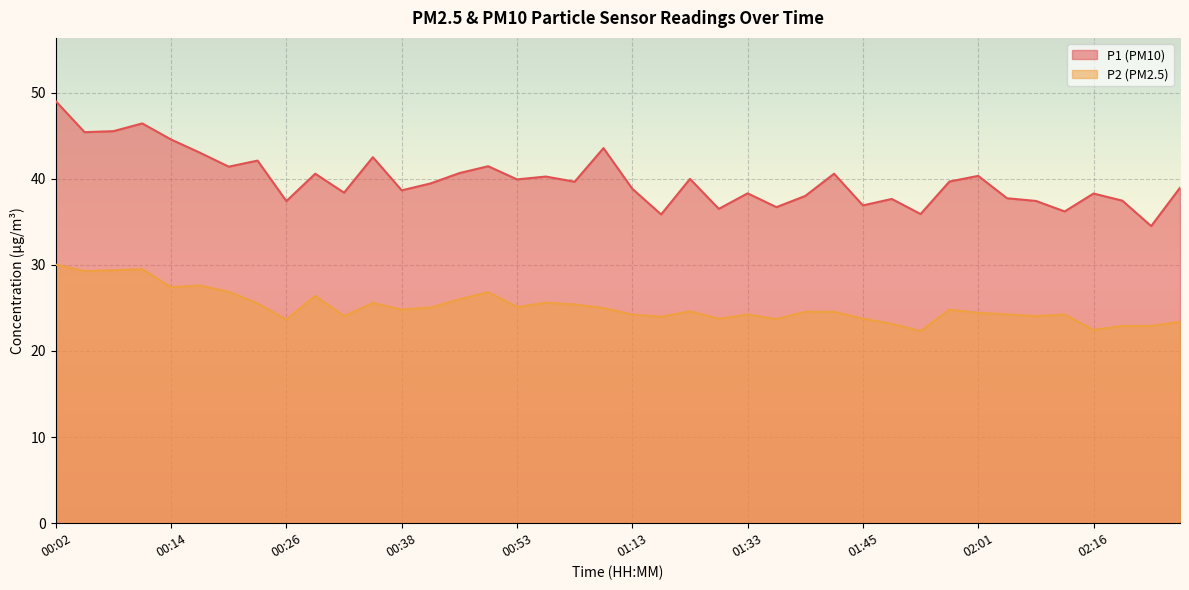

What is the difference between the highest and lowest values at 01:45?

13.1